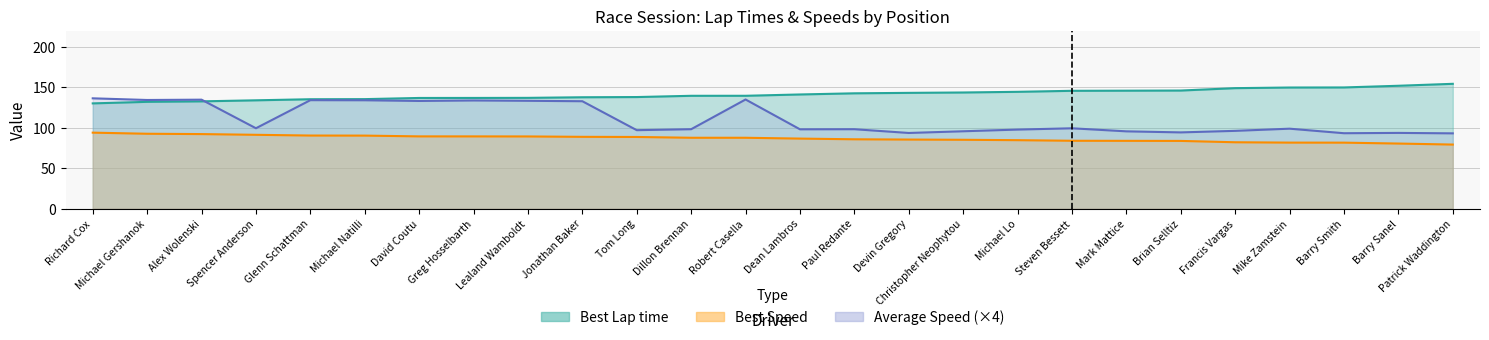

Which category has the highest value across all series?

Patrick Waddington